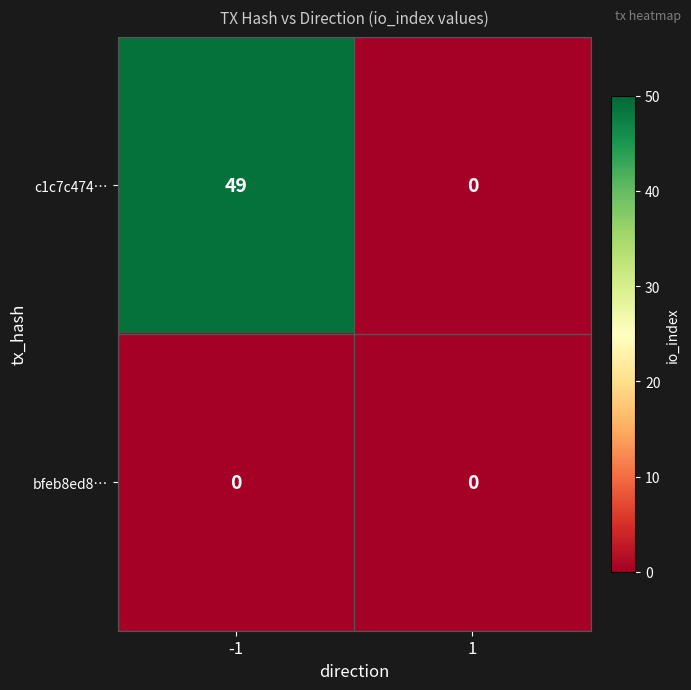

What is the sum of the c1c7c474… values at 1 and -1?

49